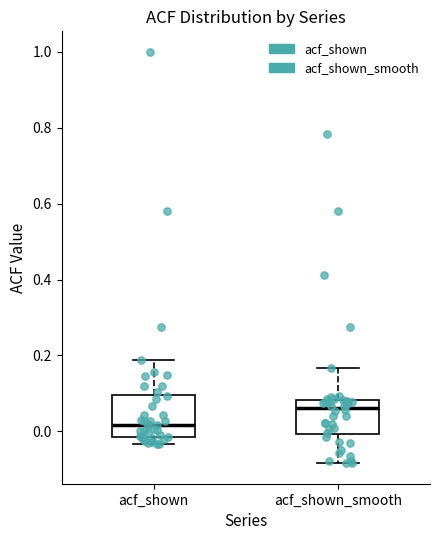

Where is the upper edge of the box for acf_shown on the y-axis? The values are not printed on the chart, so give them approximately, as read against the axis.

0.10